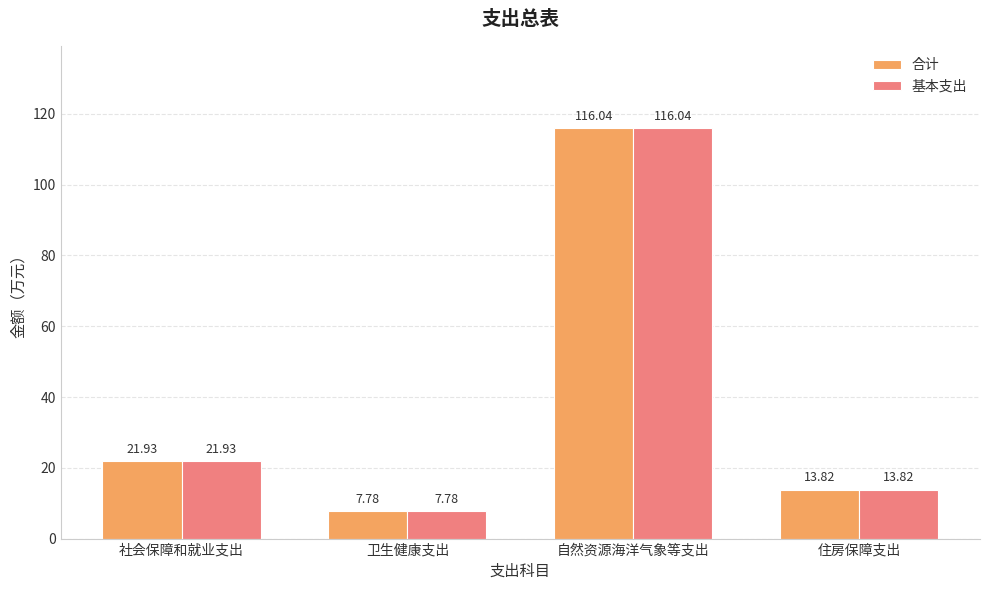

Rank the categories by 合计 value from highest to lowest.

自然资源海洋气象等支出, 社会保障和就业支出, 住房保障支出, 卫生健康支出